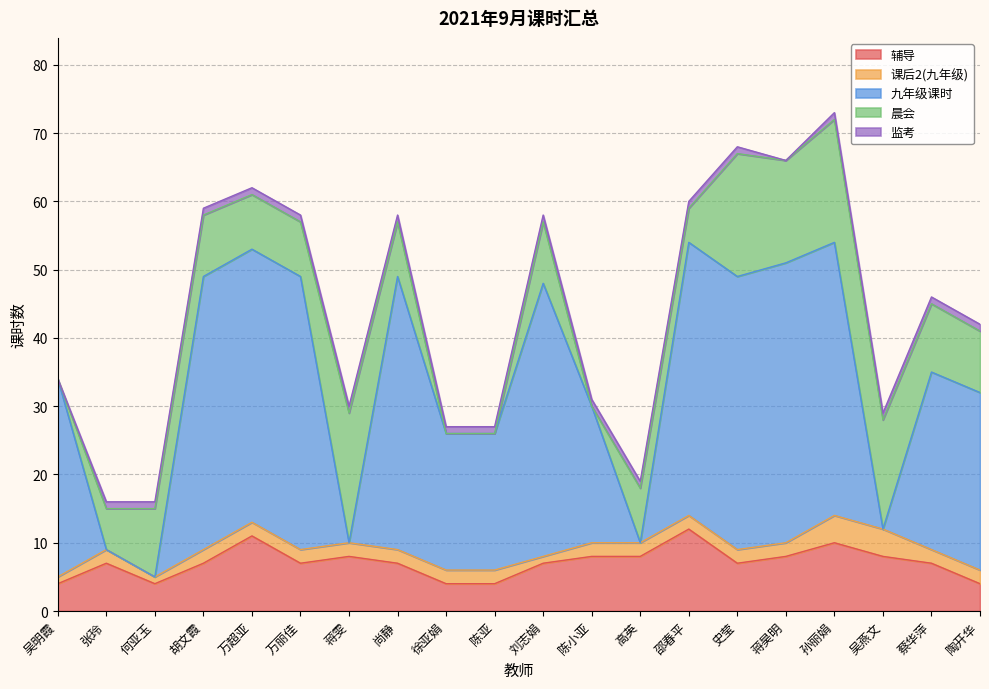

What is the spread (max minus min) of values at 邵春平?

39